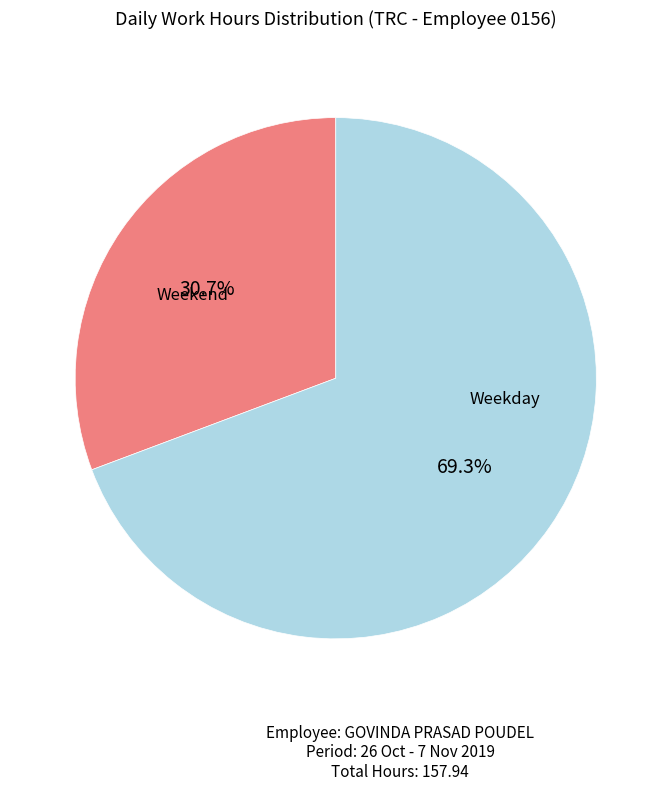

Is there any slice that represents more than half of the pie?

Yes